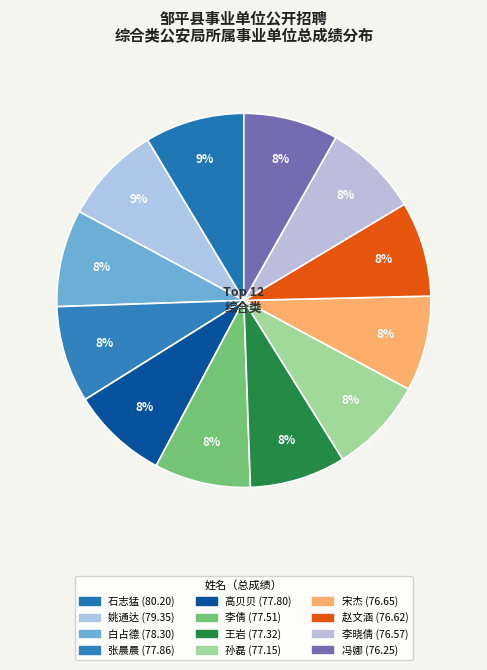

How many segments does this pie chart have?

12